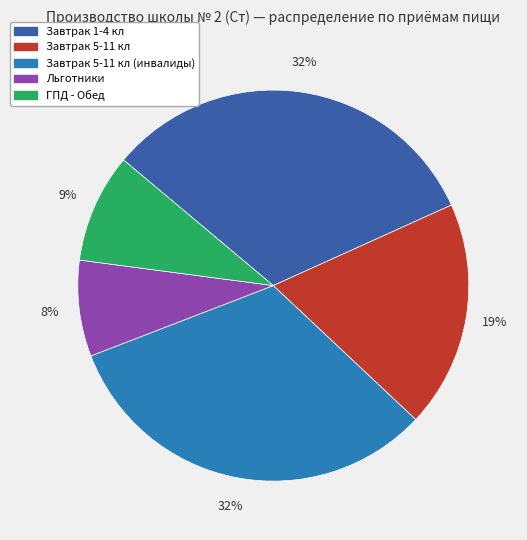

To the nearest percent, what is the difference between the largest and smallest slice percentages?

24%